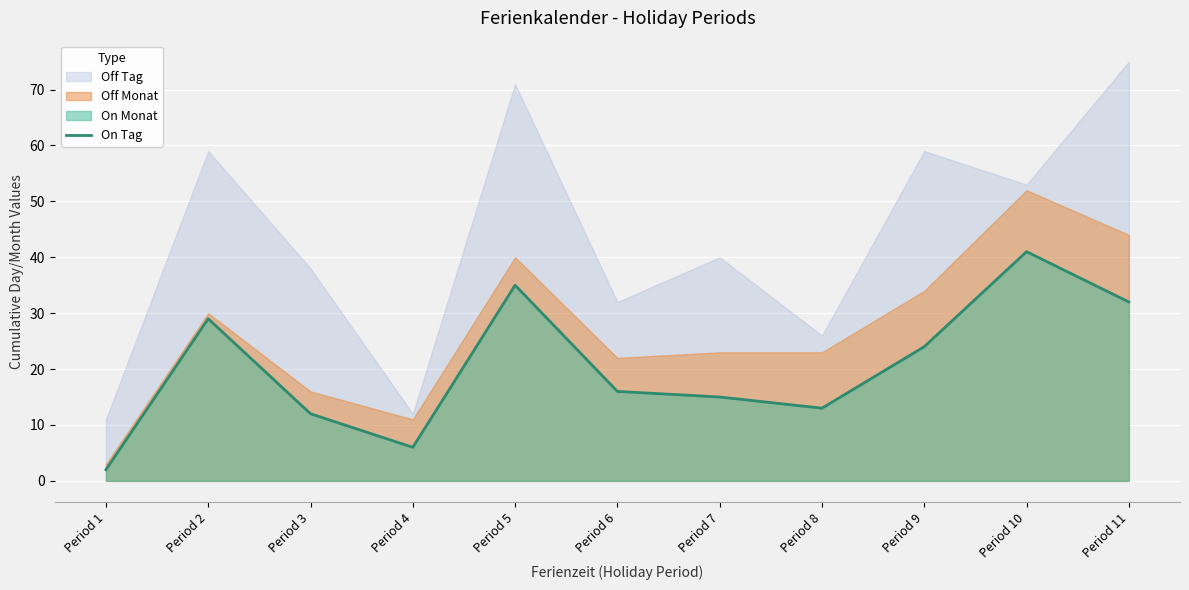

How many categories are shown in the chart?

11